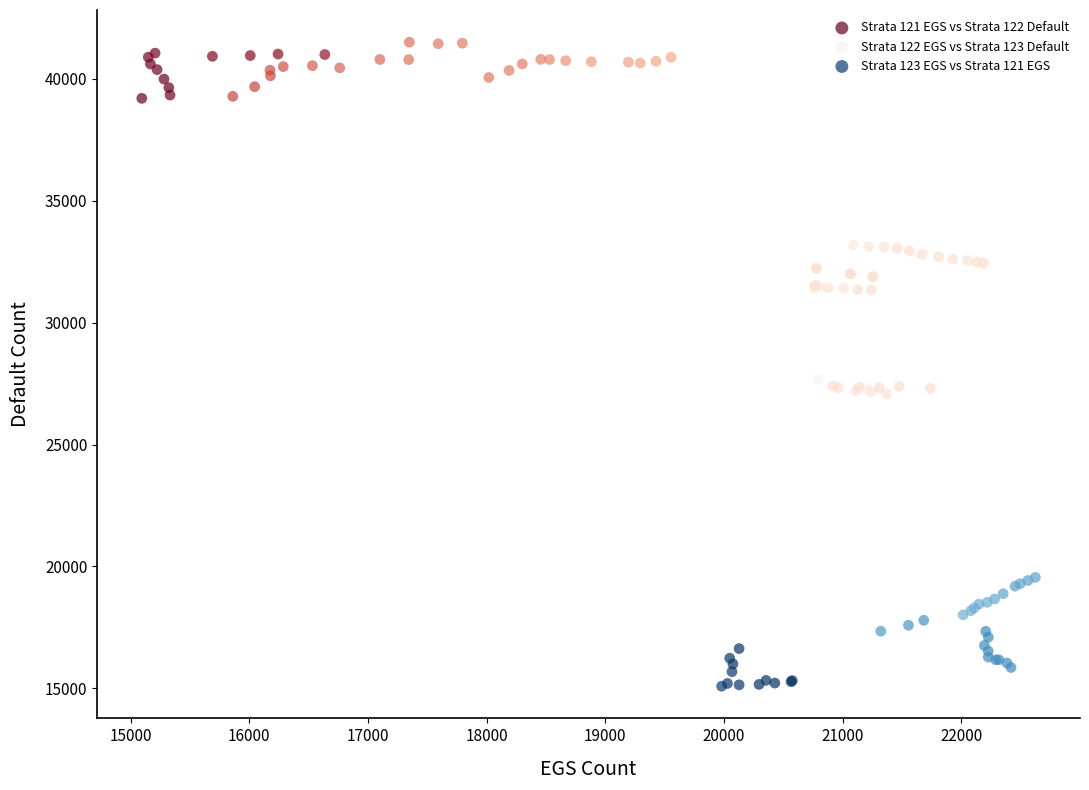

Which series has the largest Y range (max minus min)?

Strata 122 EGS vs Strata 123 Default